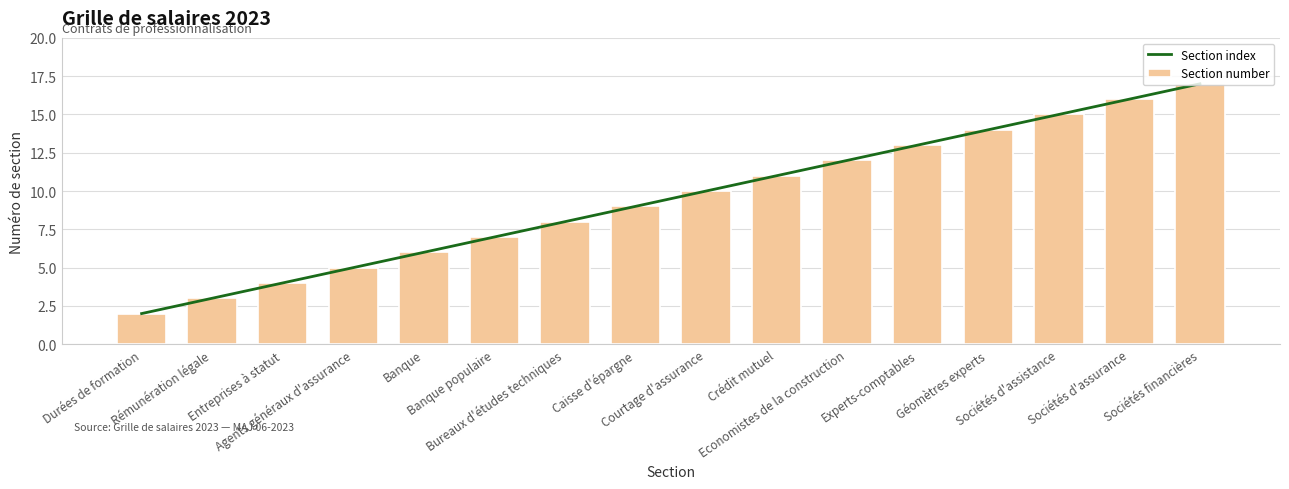

Is the value of Section number at Courtage d'assurance greater than the value of Section index at Agents généraux d'assurance?

Yes